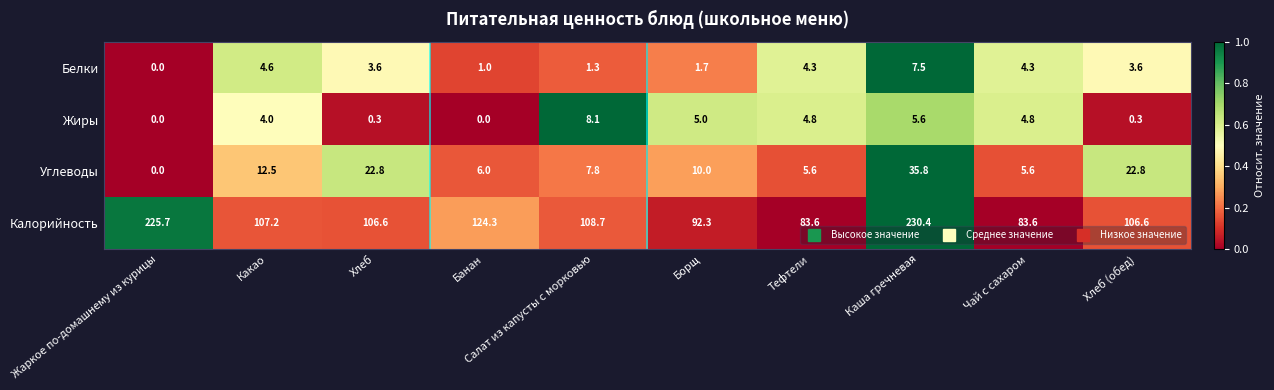

Which series has the largest range (max minus min)?

Калорийность